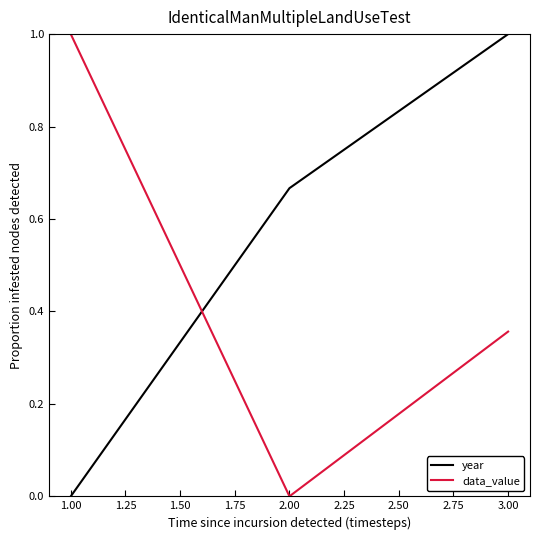

List the series in order of their overall mean, lowest first.

data_value, year